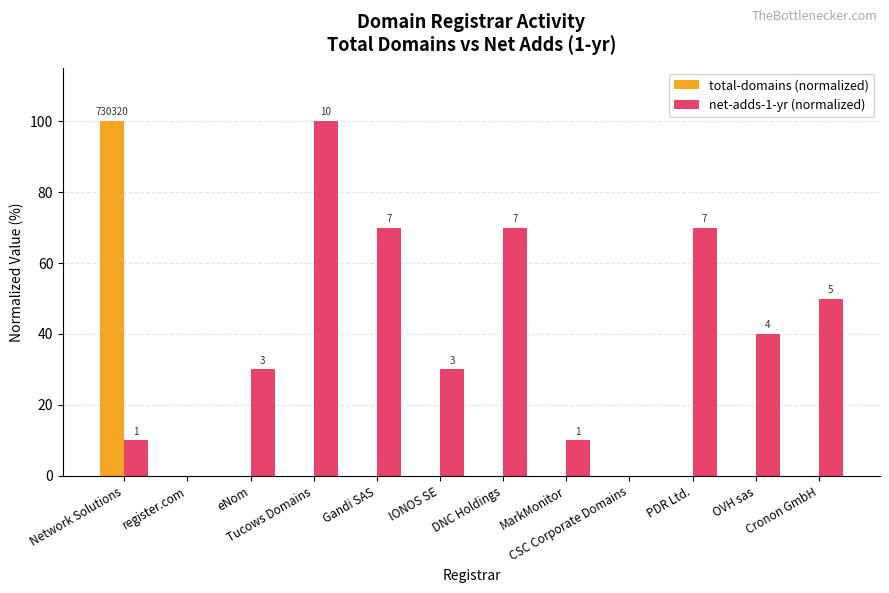

What is the maximum value for total-domains (normalized)?

100.0